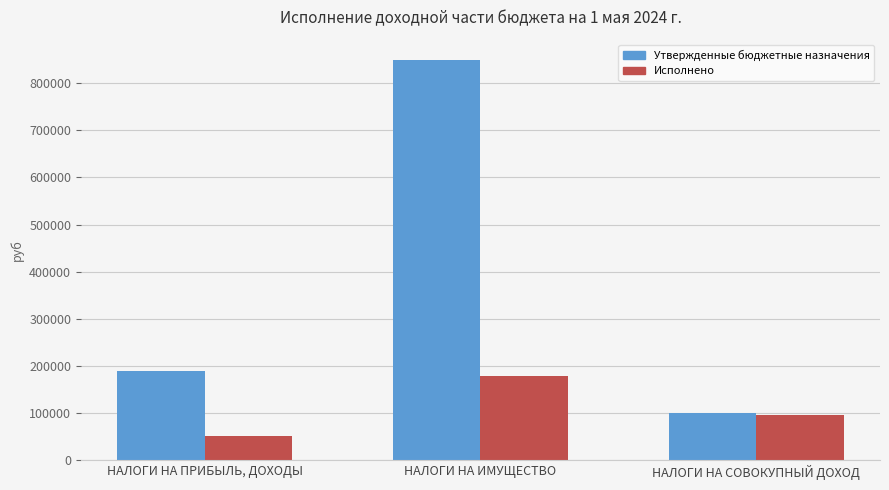

What is the label of the 2nd bar from the left?

НАЛОГИ НА ИМУЩЕСТВО